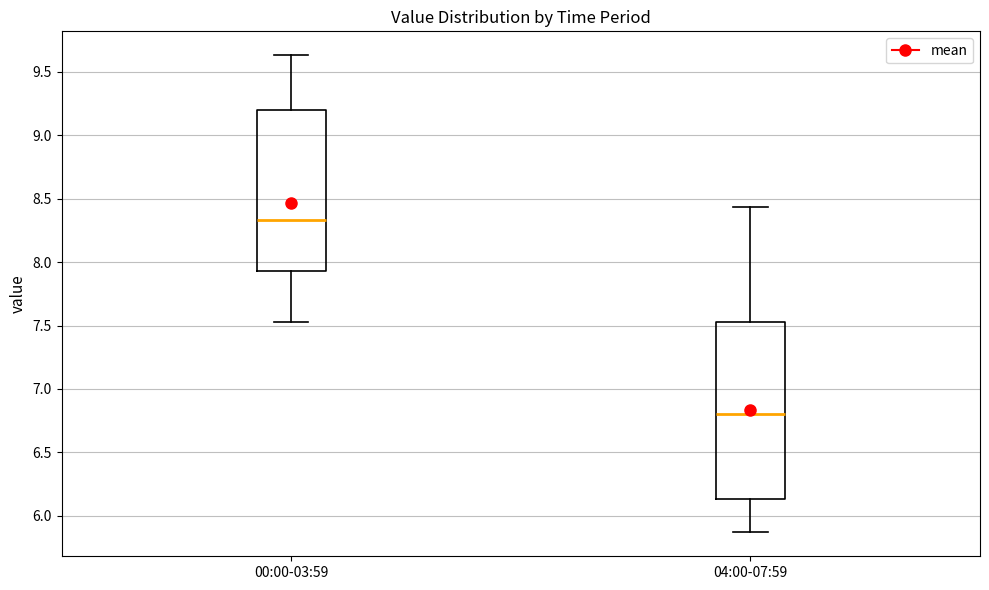

Which box's median line is the highest?

00:00-03:59